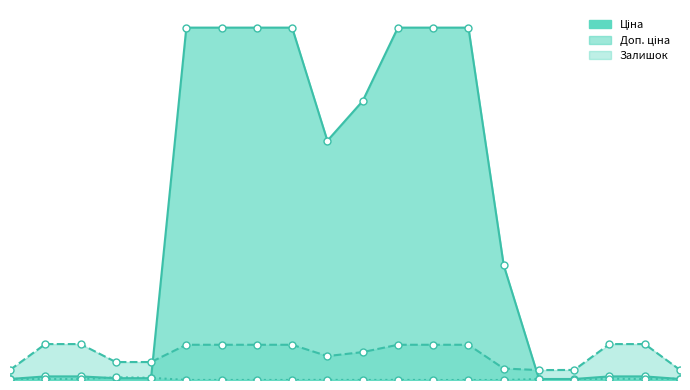

Which series has the largest total across all categories?

Ціна